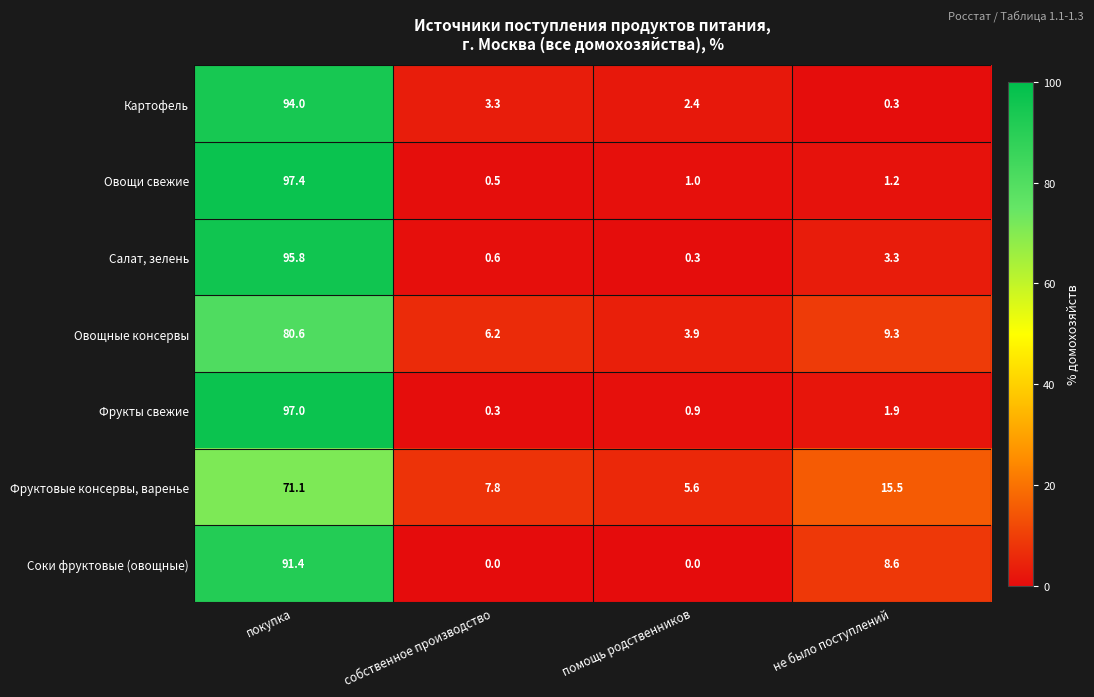

Is the value of Фруктовые консервы, варенье at покупка greater than the value of Овощи свежие at покупка?

No